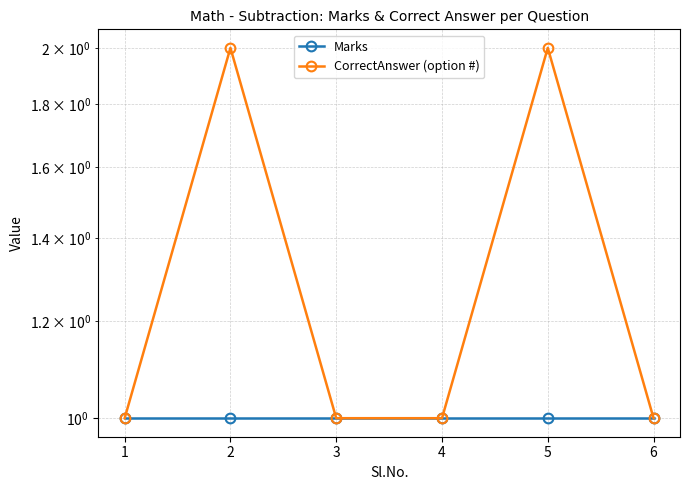

Reading left to right, transcribe all the data shown in this chart.

Marks: 1=1	2=1	3=1	4=1	5=1	6=1
CorrectAnswer (option #): 1=1	2=2	3=1	4=1	5=2	6=1